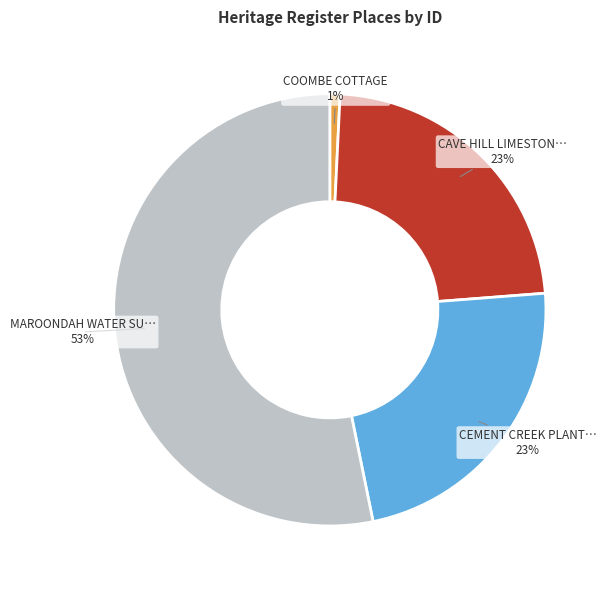

How many slices are in this pie chart?

4